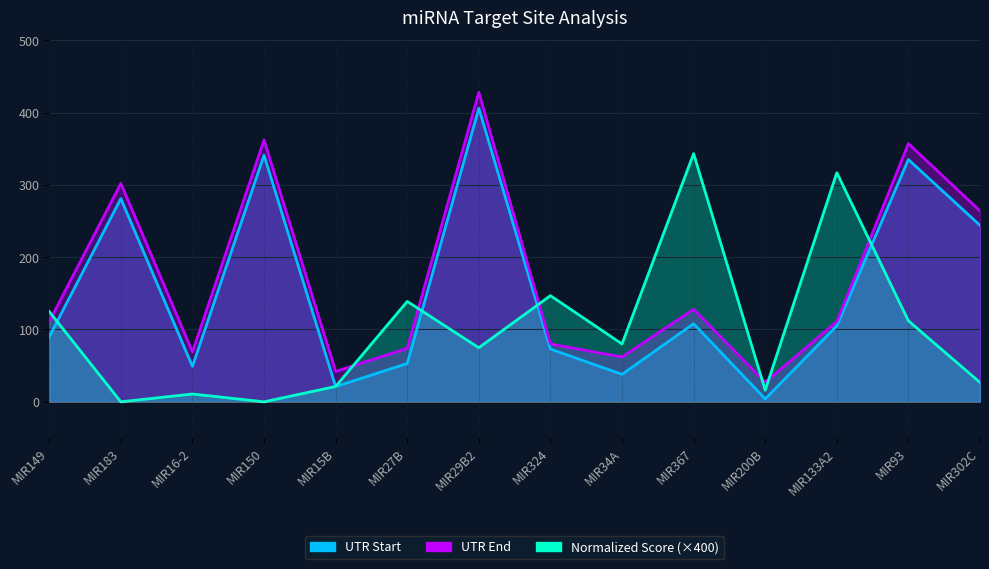

What is the difference between the Normalized Score values at MIR16-2 and MIR133A2?

306.0